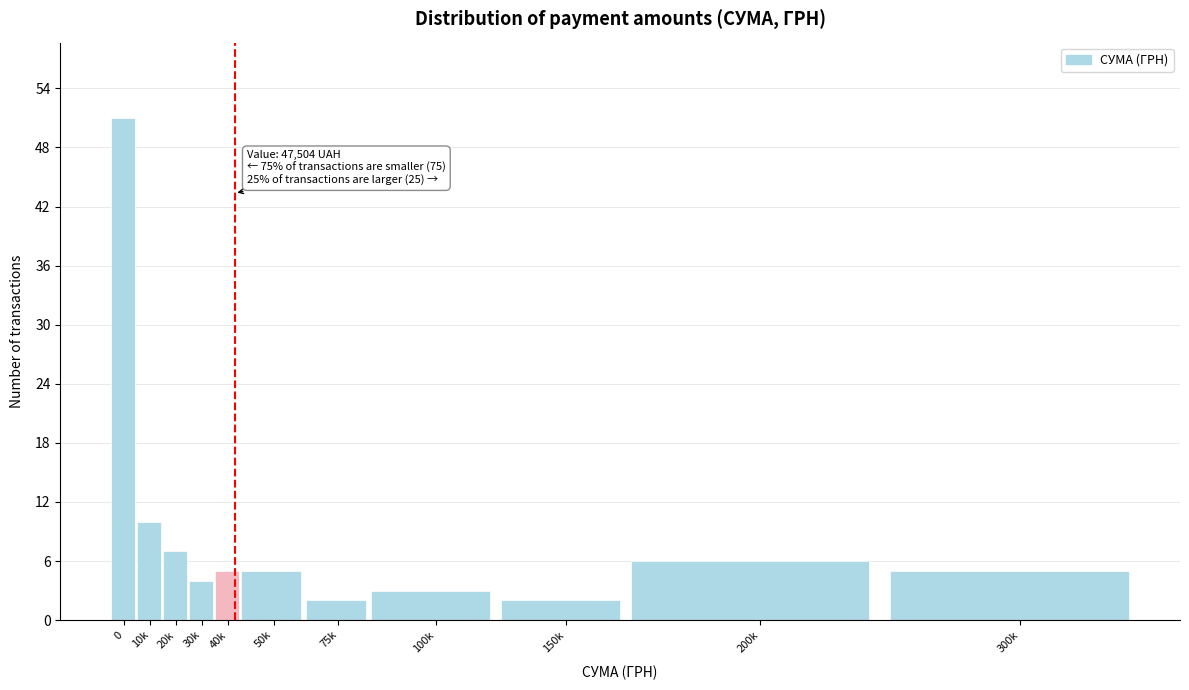

Reading left to right, extract all data points from this chart.

51	10	7	4	5	5	2	3	2	6	5